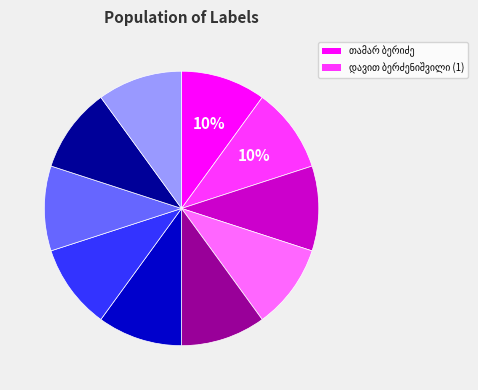

Is there a majority slice in this chart?

No